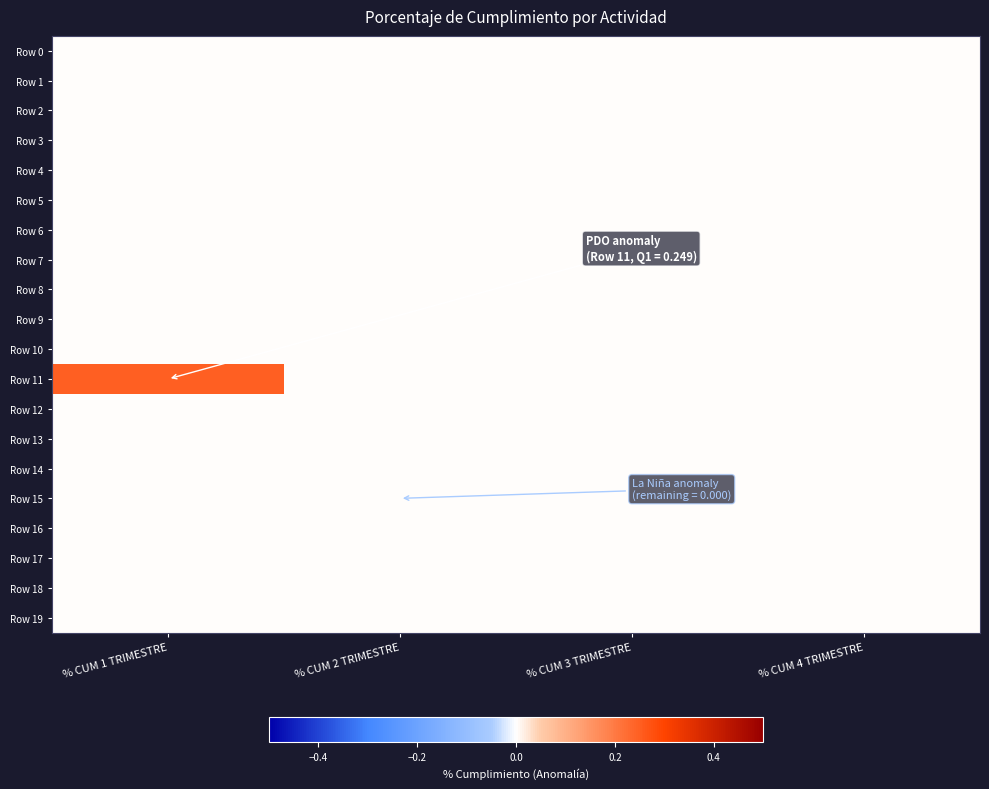

Reading right to left, extract all data points from this chart.

Row 0: % CUM 4 TRIMESTRE=0.0	% CUM 3 TRIMESTRE=0.0	% CUM 2 TRIMESTRE=0.0	% CUM 1 TRIMESTRE=0.0
Row 1: % CUM 4 TRIMESTRE=0.0	% CUM 3 TRIMESTRE=0.0	% CUM 2 TRIMESTRE=0.0	% CUM 1 TRIMESTRE=0.0
Row 2: % CUM 4 TRIMESTRE=0.0	% CUM 3 TRIMESTRE=0.0	% CUM 2 TRIMESTRE=0.0	% CUM 1 TRIMESTRE=0.0
Row 3: % CUM 4 TRIMESTRE=0.0	% CUM 3 TRIMESTRE=0.0	% CUM 2 TRIMESTRE=0.0	% CUM 1 TRIMESTRE=0.0
Row 4: % CUM 4 TRIMESTRE=0.0	% CUM 3 TRIMESTRE=0.0	% CUM 2 TRIMESTRE=0.0	% CUM 1 TRIMESTRE=0.0
Row 5: % CUM 4 TRIMESTRE=0.0	% CUM 3 TRIMESTRE=0.0	% CUM 2 TRIMESTRE=0.0	% CUM 1 TRIMESTRE=0.0
Row 6: % CUM 4 TRIMESTRE=0.0	% CUM 3 TRIMESTRE=0.0	% CUM 2 TRIMESTRE=0.0	% CUM 1 TRIMESTRE=0.0
Row 7: % CUM 4 TRIMESTRE=0.0	% CUM 3 TRIMESTRE=0.0	% CUM 2 TRIMESTRE=0.0	% CUM 1 TRIMESTRE=0.0
Row 8: % CUM 4 TRIMESTRE=0.0	% CUM 3 TRIMESTRE=0.0	% CUM 2 TRIMESTRE=0.0	% CUM 1 TRIMESTRE=0.0
Row 9: % CUM 4 TRIMESTRE=0.0	% CUM 3 TRIMESTRE=0.0	% CUM 2 TRIMESTRE=0.0	% CUM 1 TRIMESTRE=0.0
Row 10: % CUM 4 TRIMESTRE=0.0	% CUM 3 TRIMESTRE=0.0	% CUM 2 TRIMESTRE=0.0	% CUM 1 TRIMESTRE=0.0
Row 11: % CUM 4 TRIMESTRE=0.0	% CUM 3 TRIMESTRE=0.0	% CUM 2 TRIMESTRE=0.0	% CUM 1 TRIMESTRE=0.2
Row 12: % CUM 4 TRIMESTRE=0.0	% CUM 3 TRIMESTRE=0.0	% CUM 2 TRIMESTRE=0.0	% CUM 1 TRIMESTRE=0.0
Row 13: % CUM 4 TRIMESTRE=0.0	% CUM 3 TRIMESTRE=0.0	% CUM 2 TRIMESTRE=0.0	% CUM 1 TRIMESTRE=0.0
Row 14: % CUM 4 TRIMESTRE=0.0	% CUM 3 TRIMESTRE=0.0	% CUM 2 TRIMESTRE=0.0	% CUM 1 TRIMESTRE=0.0
Row 15: % CUM 4 TRIMESTRE=0.0	% CUM 3 TRIMESTRE=0.0	% CUM 2 TRIMESTRE=0.0	% CUM 1 TRIMESTRE=0.0
Row 16: % CUM 4 TRIMESTRE=0.0	% CUM 3 TRIMESTRE=0.0	% CUM 2 TRIMESTRE=0.0	% CUM 1 TRIMESTRE=0.0
Row 17: % CUM 4 TRIMESTRE=0.0	% CUM 3 TRIMESTRE=0.0	% CUM 2 TRIMESTRE=0.0	% CUM 1 TRIMESTRE=0.0
Row 18: % CUM 4 TRIMESTRE=0.0	% CUM 3 TRIMESTRE=0.0	% CUM 2 TRIMESTRE=0.0	% CUM 1 TRIMESTRE=0.0
Row 19: % CUM 4 TRIMESTRE=0.0	% CUM 3 TRIMESTRE=0.0	% CUM 2 TRIMESTRE=0.0	% CUM 1 TRIMESTRE=0.0